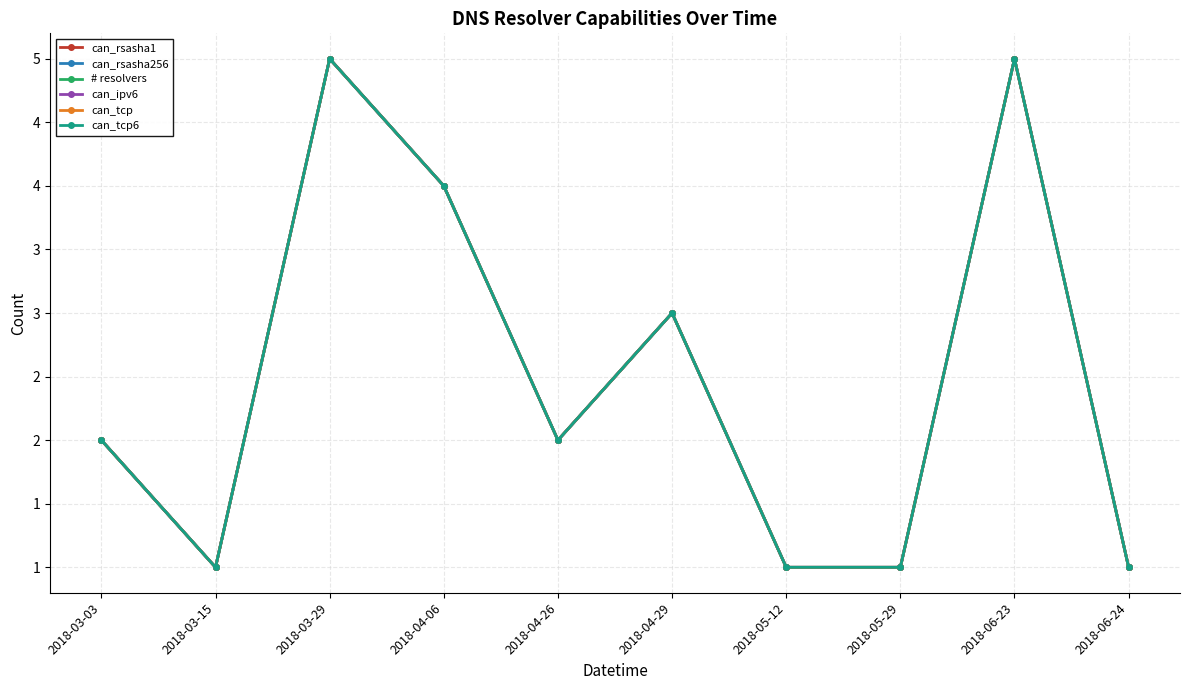

Reading right to left, extract all data points from this chart.

can_rsasha1: 2018-06-24=1	2018-06-23=5	2018-05-29=1	2018-05-12=1	2018-04-29=3	2018-04-26=2	2018-04-06=4	2018-03-29=5	2018-03-15=1	2018-03-03=2
can_rsasha256: 2018-06-24=1	2018-06-23=5	2018-05-29=1	2018-05-12=1	2018-04-29=3	2018-04-26=2	2018-04-06=4	2018-03-29=5	2018-03-15=1	2018-03-03=2
# resolvers: 2018-06-24=1	2018-06-23=5	2018-05-29=1	2018-05-12=1	2018-04-29=3	2018-04-26=2	2018-04-06=4	2018-03-29=5	2018-03-15=1	2018-03-03=2
can_ipv6: 2018-06-24=1	2018-06-23=5	2018-05-29=1	2018-05-12=1	2018-04-29=3	2018-04-26=2	2018-04-06=4	2018-03-29=5	2018-03-15=1	2018-03-03=2
can_tcp: 2018-06-24=1	2018-06-23=5	2018-05-29=1	2018-05-12=1	2018-04-29=3	2018-04-26=2	2018-04-06=4	2018-03-29=5	2018-03-15=1	2018-03-03=2
can_tcp6: 2018-06-24=1	2018-06-23=5	2018-05-29=1	2018-05-12=1	2018-04-29=3	2018-04-26=2	2018-04-06=4	2018-03-29=5	2018-03-15=1	2018-03-03=2